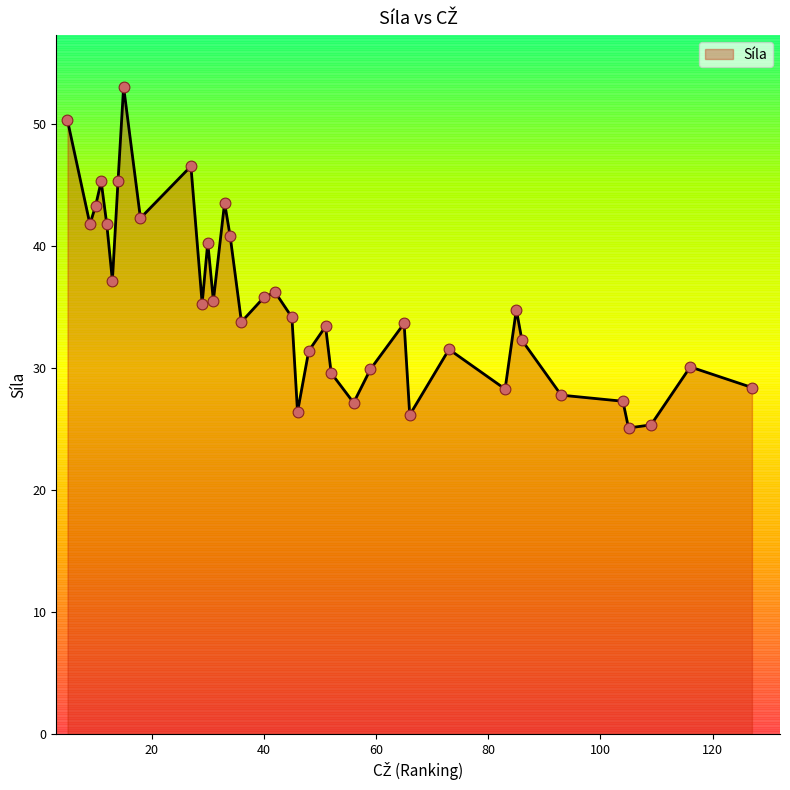

What is the difference between the maximum and minimum values?

27.9